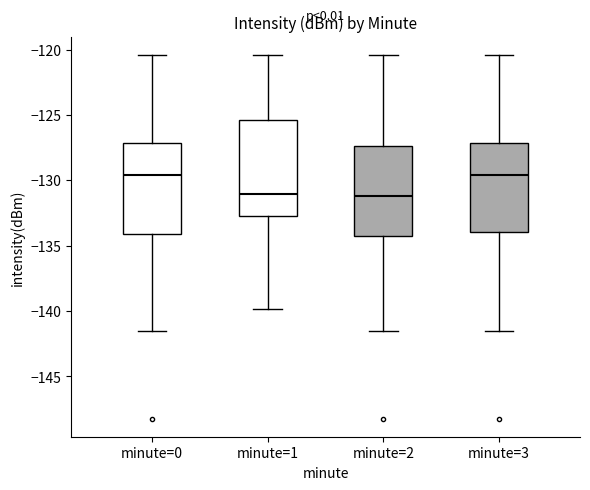

Reading left to right, transcribe this box plot: for each box, give where its median line is, the range the box spans, and where its two whiskers end, as read against the y-axis. The values are not printed on the chart, so give them approximately, as read against the axis.

minute=0: median -129.5, box -134.0 to -127.0, whiskers -141.5 to -120.5
minute=1: median -131.0, box -132.5 to -125.5, whiskers -140.0 to -120.5
minute=2: median -131.0, box -134.0 to -127.5, whiskers -141.5 to -120.5
minute=3: median -129.5, box -134.0 to -127.0, whiskers -141.5 to -120.5